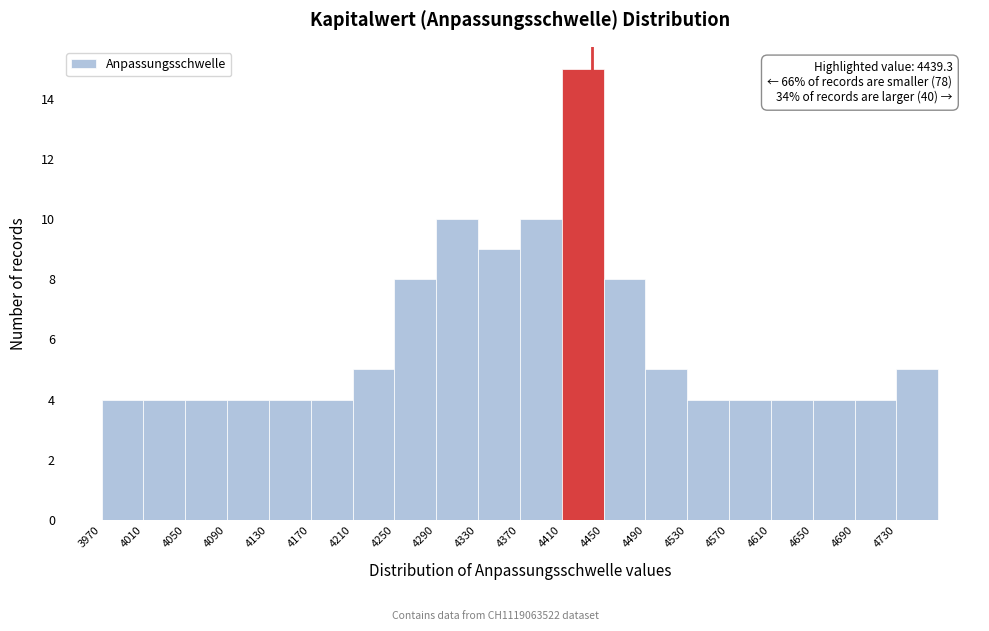

Over which range of the x-axis is the bar tallest?

4410 to 4450